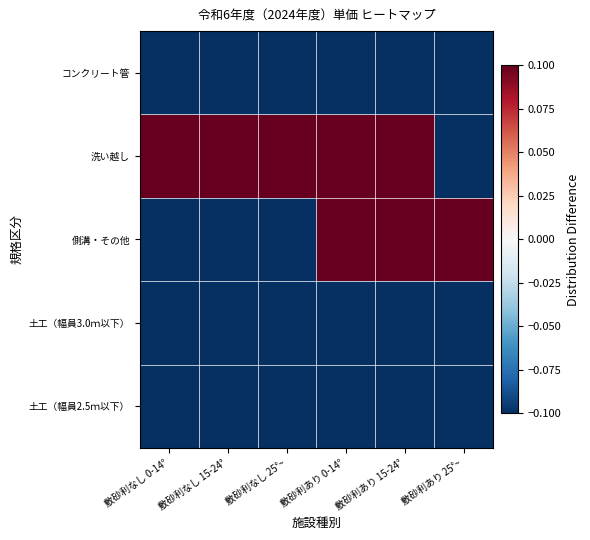

What is the total value across all series at 敷砂利なし 0-14°?

-0.3